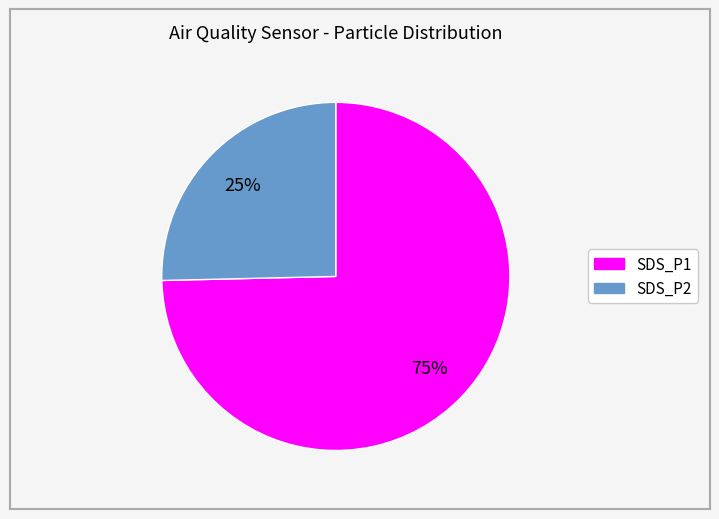

True or false: SDS_P1 accounts for 68% of the total.

False